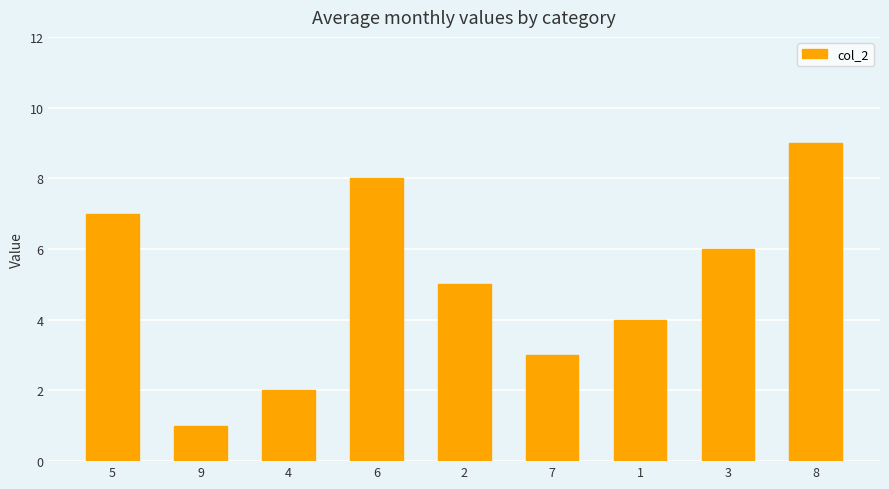

What is the difference between the maximum and second lowest values?

7